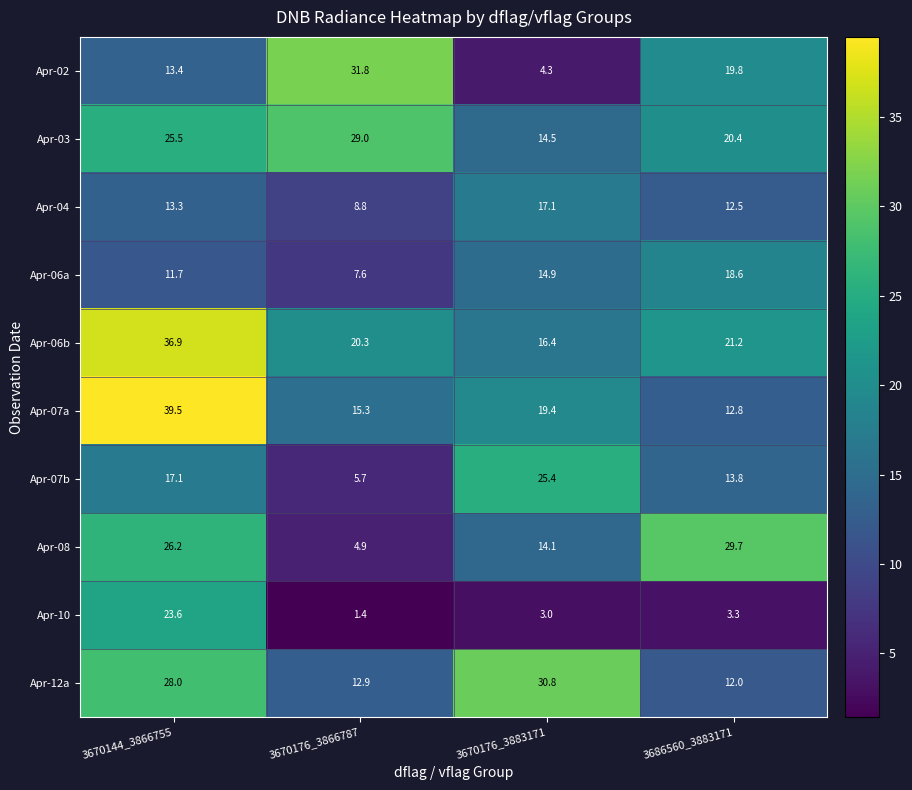

Between 3670176_3866787 and 3670176_3883171, which series saw the biggest shift?

Apr-02